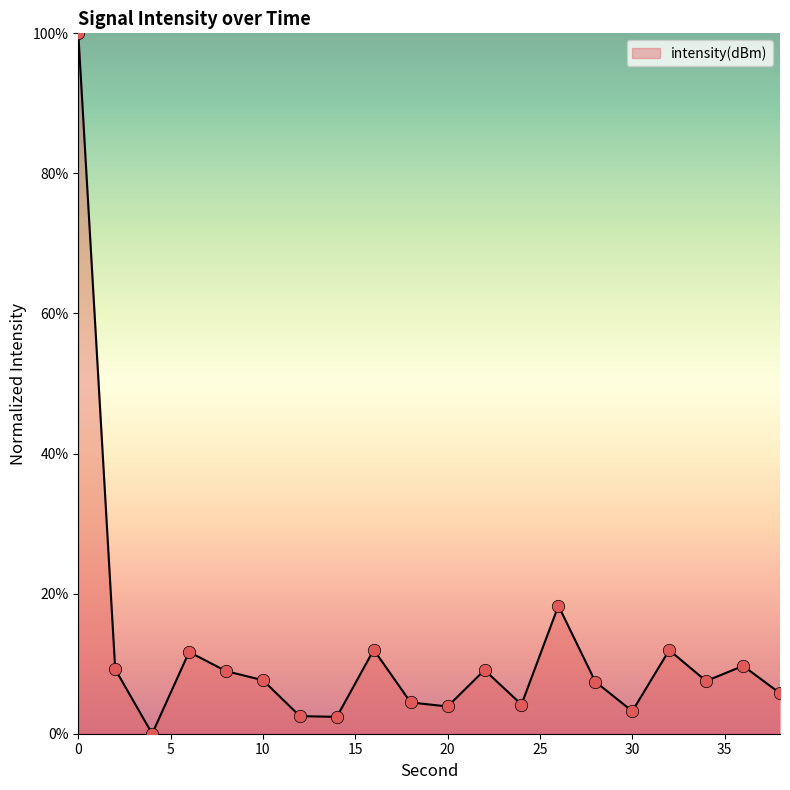

What is the greatest value displayed?

100.0